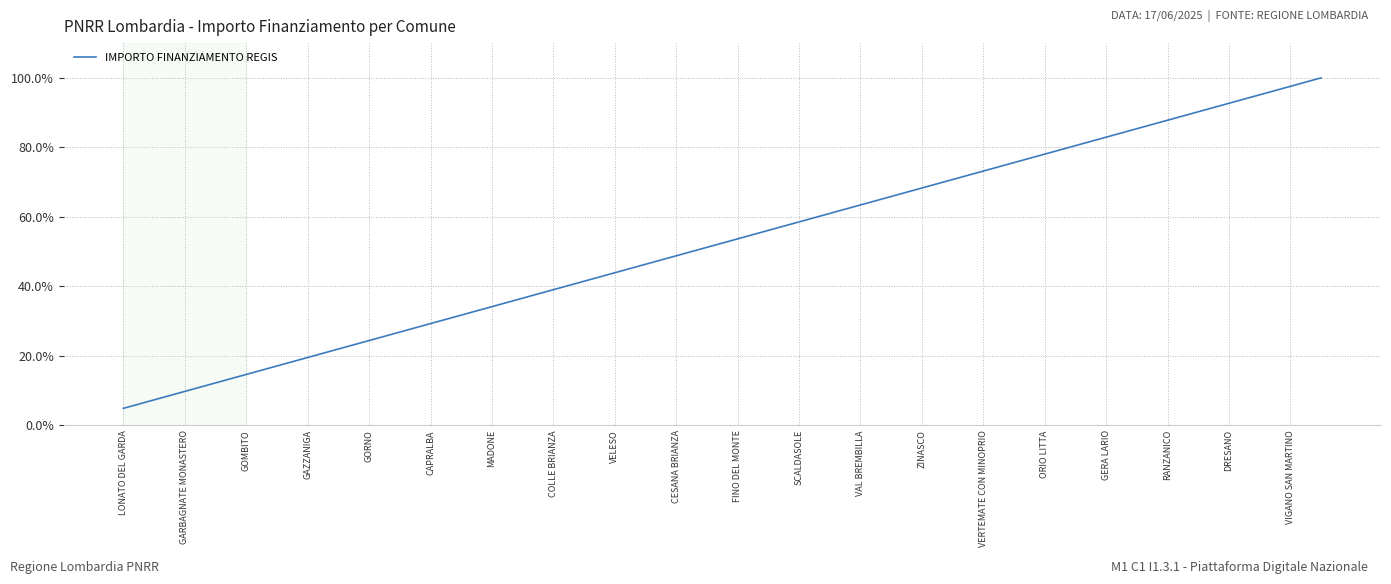

What is the difference between the maximum and minimum values?

95.1